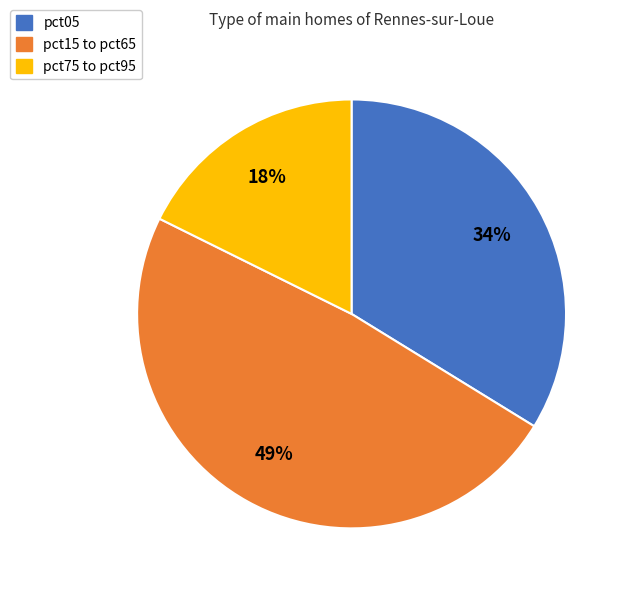

Is there any slice that represents more than half of the pie?

No